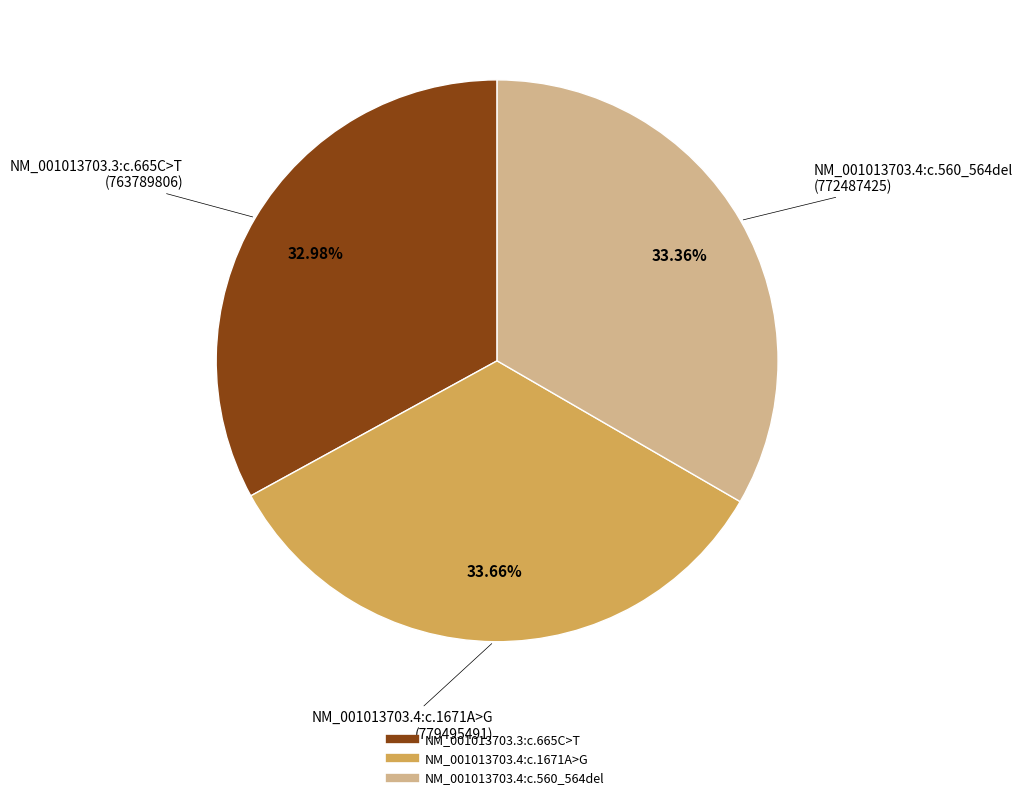

Is the sum of NM_001013703.4:c.560_564del and NM_001013703.4:c.1671A>G greater than half?

Yes